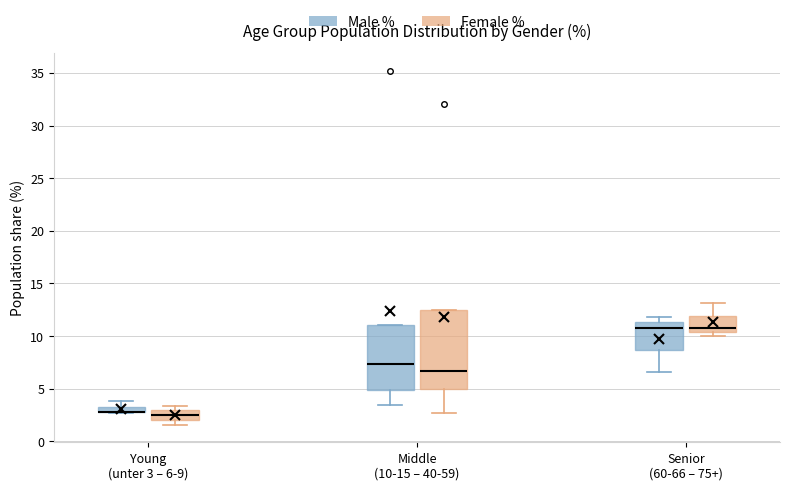

Which box is the tallest, from its lower edge to its upper edge?

Middle (10-15 – 40-59) (Female %)